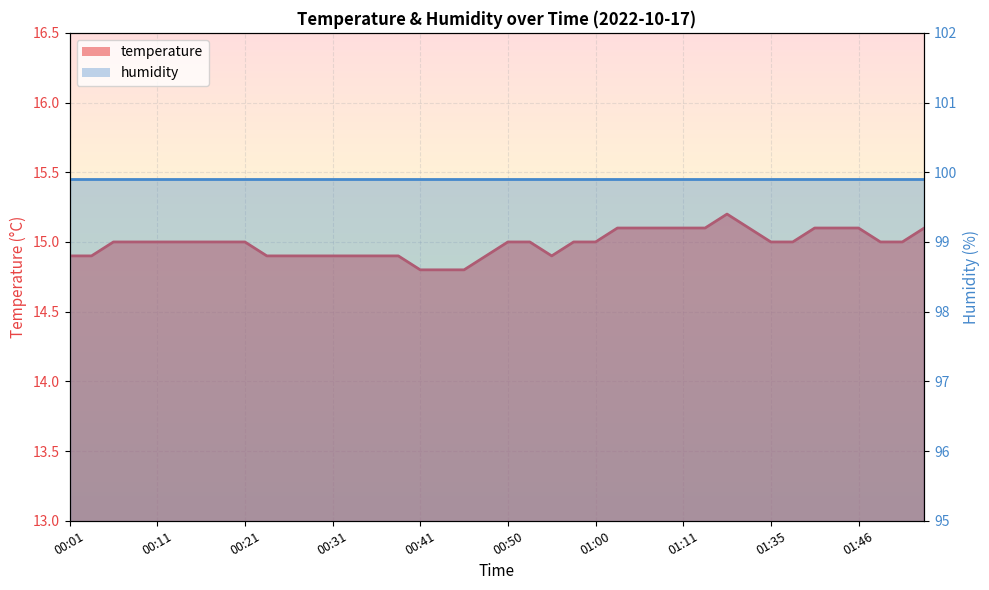

How many categories are shown in the chart?

40